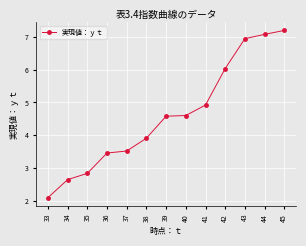

What is the value of the 10th point from the left?

6.0